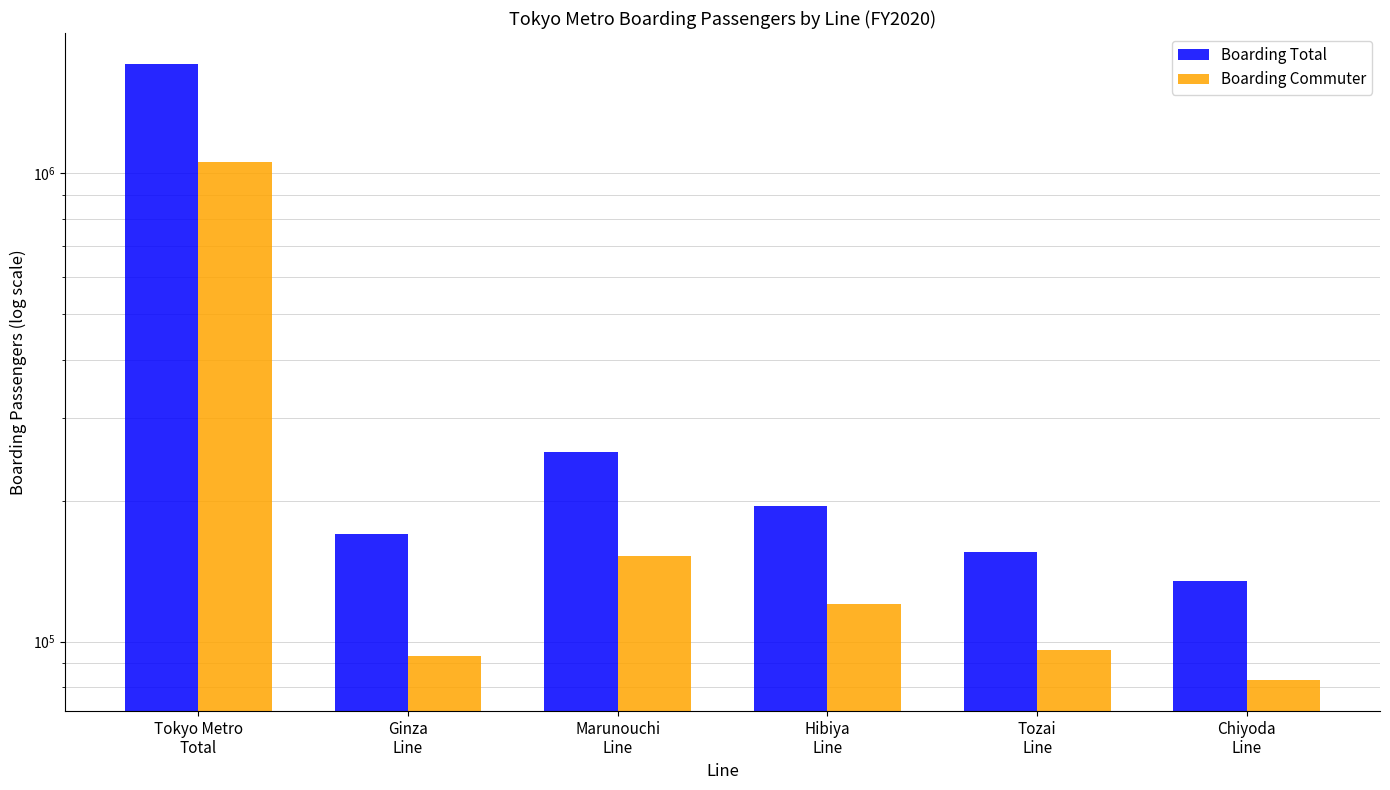

What is the difference between the maximum and minimum values in the Boarding Total series?

1579345